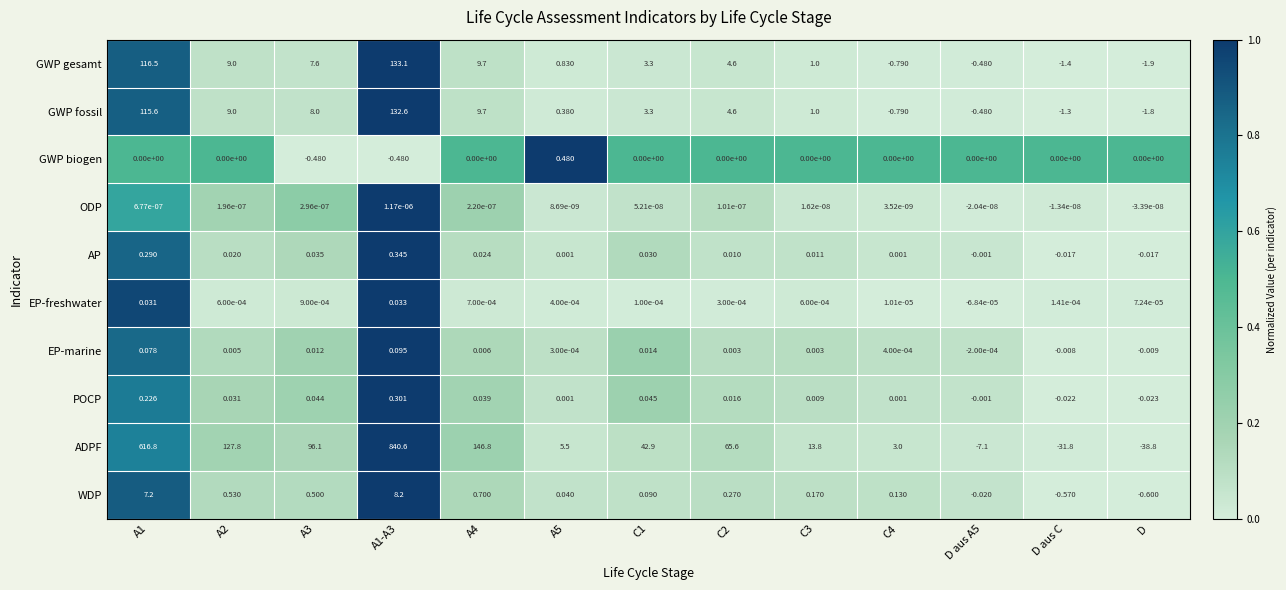

How many series are shown in this chart?

10